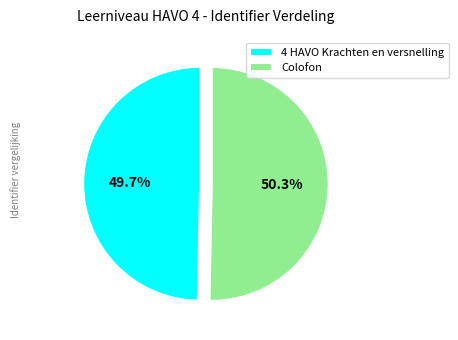

To the nearest percent, what portion does Colofon represent?

50%